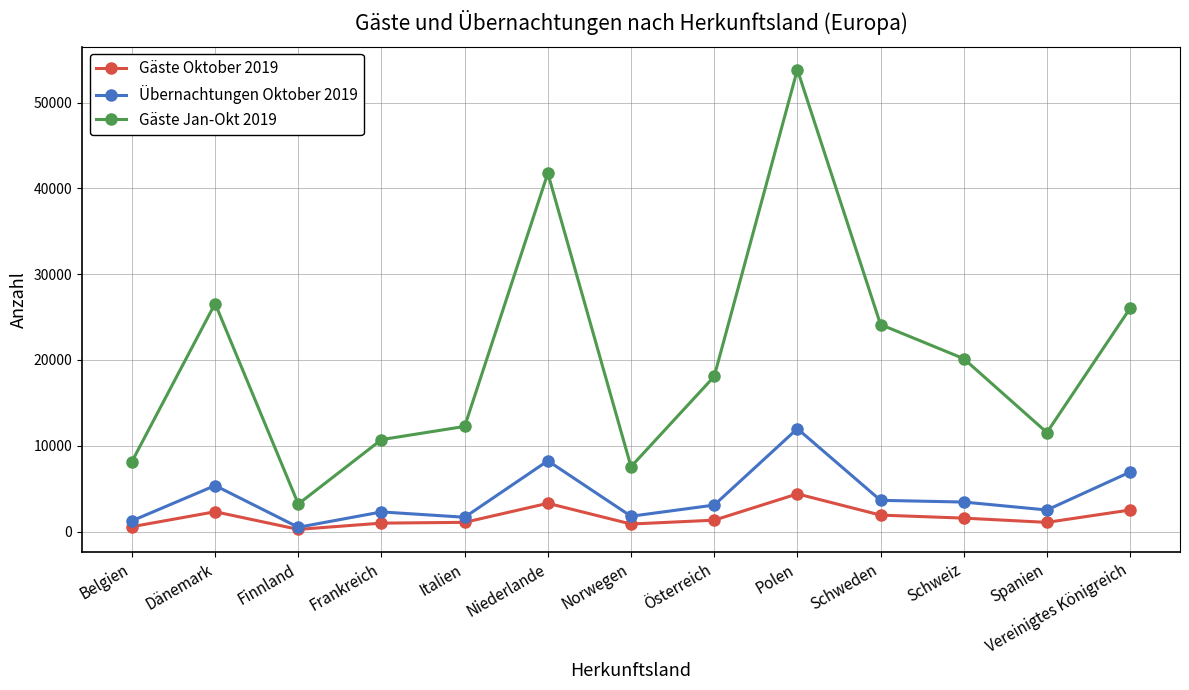

True or false: Übernachtungen Oktober 2019 and Gäste Jan-Okt 2019 intersect in this chart.

False